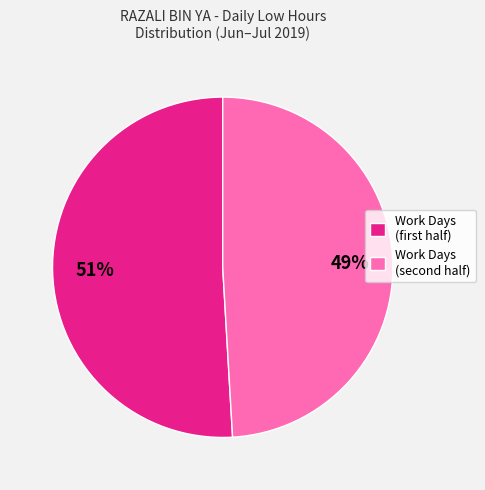

Is there a majority slice in this chart?

Yes